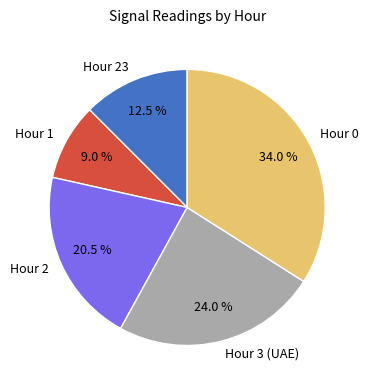

Rank the categories by value from highest to lowest.

Hour 0, Hour 3 (UAE), Hour 2, Hour 23, Hour 1